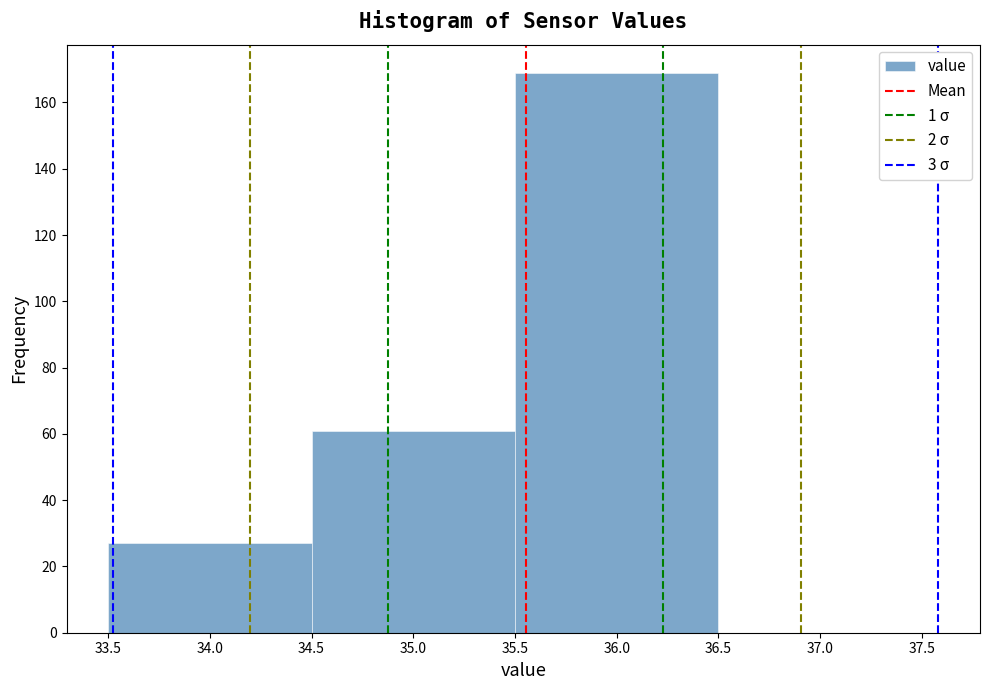

Over which range of the x-axis is the bar tallest?

35.5 to 36.5